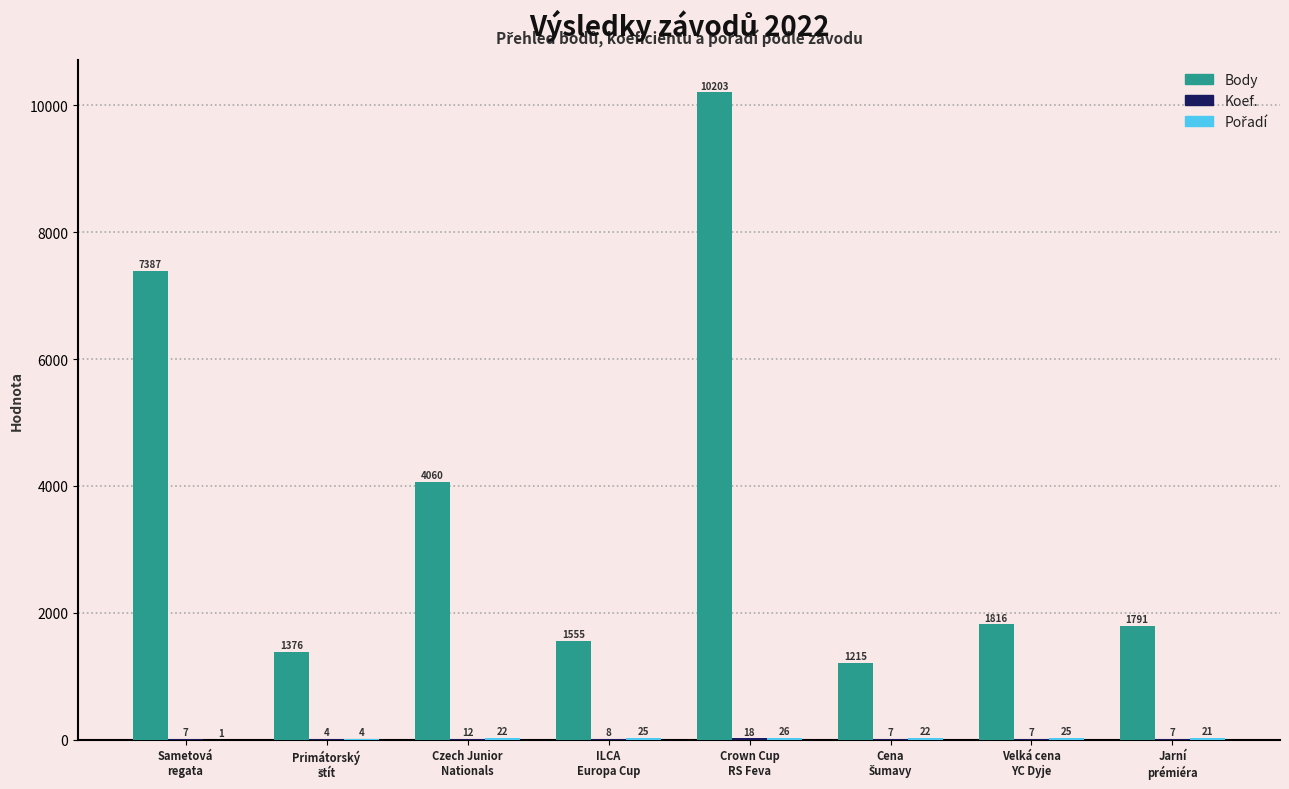

Which series has the largest total across all categories?

Body